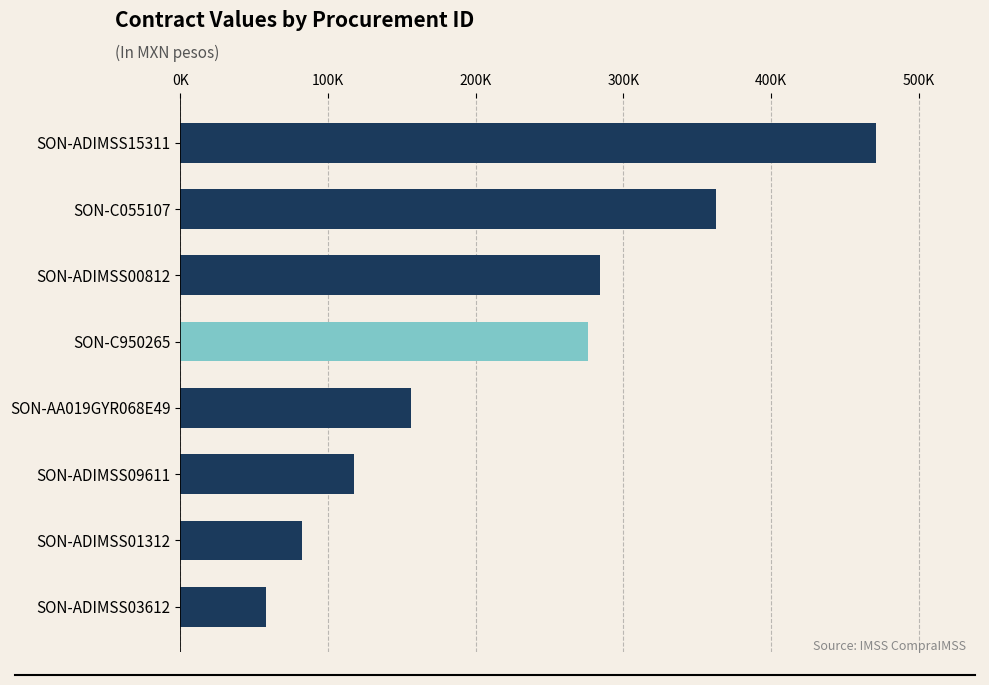

What is the greatest value displayed?

470893.3